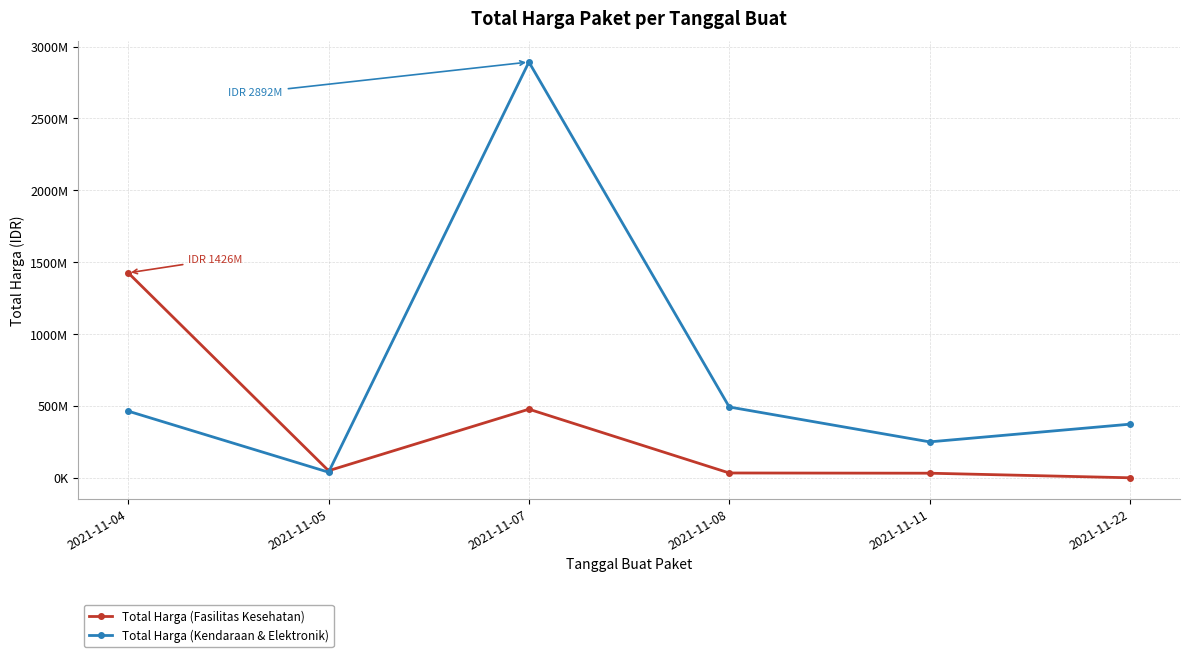

Which series has the largest total across all categories?

Total Harga (Kendaraan & Elektronik)